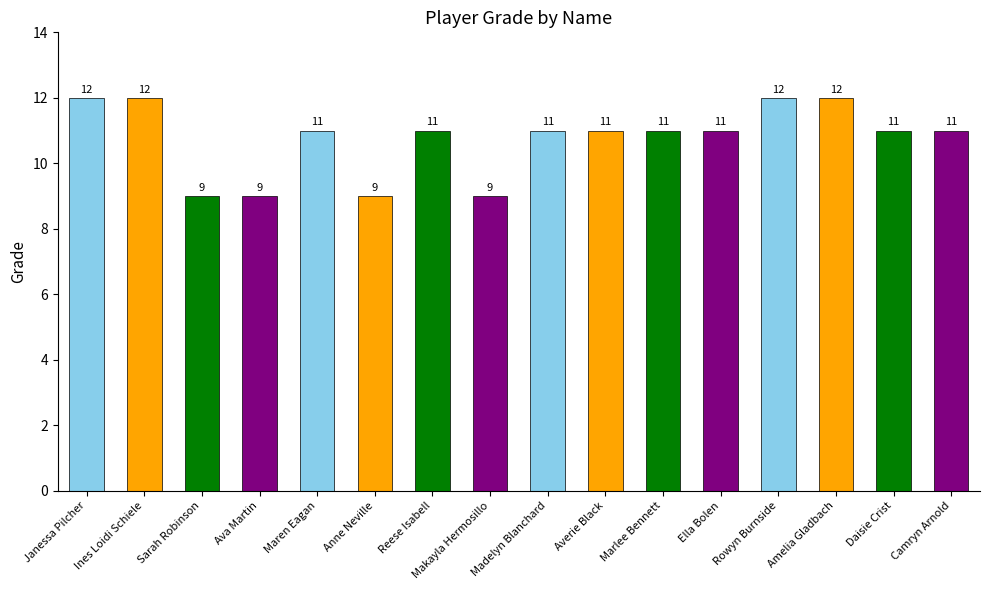

True or false: the data shows 5 at Averie Black.

False